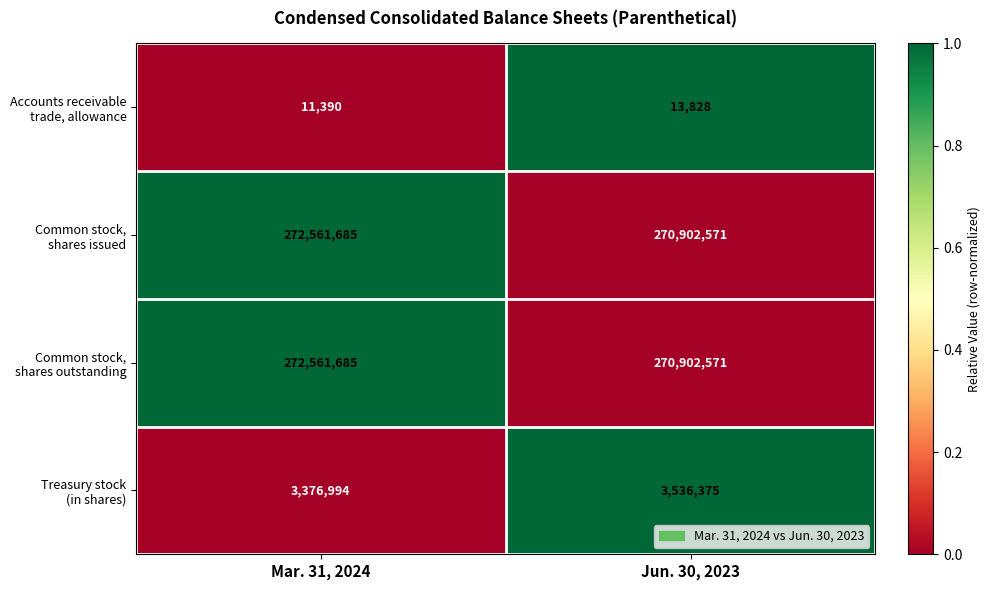

What is the total value across all series at Mar. 31, 2024?

548511754